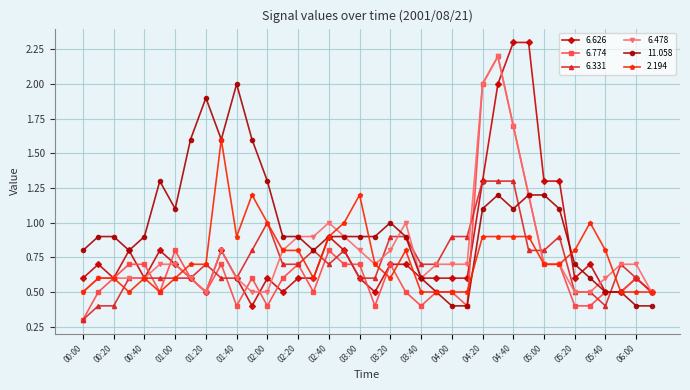

What is the highest value of the 2.194 series?

1.6